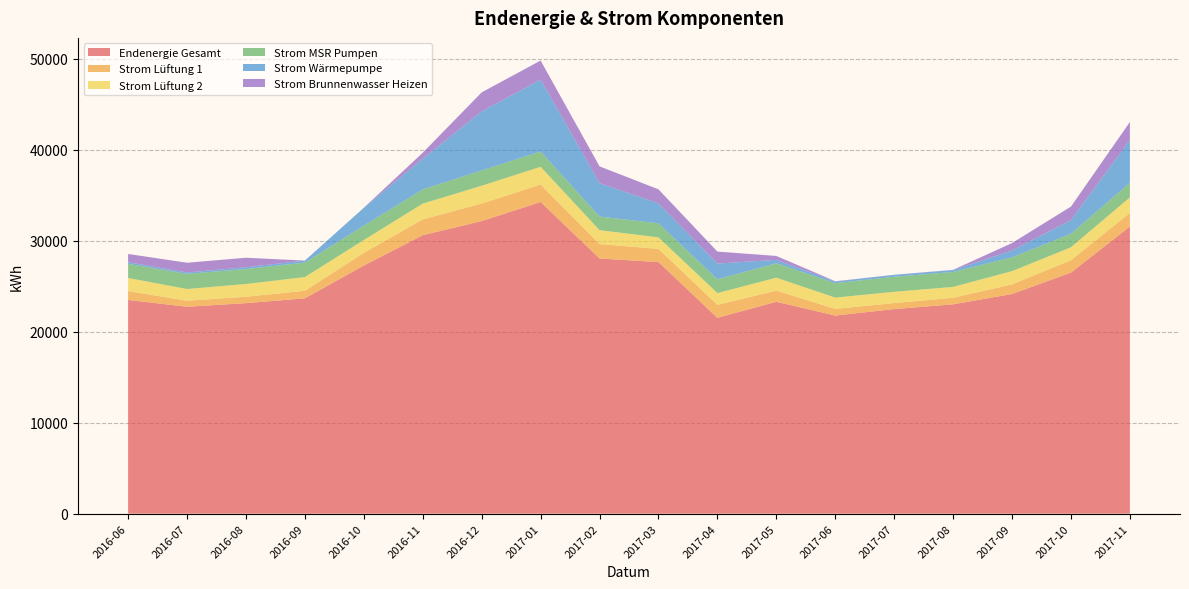

Reading left to right, transcribe all the data shown in this chart.

Endenergie Gesamt: 23487.5	22737.0	23133.2	23666.3	27270.7	30600.7	32156.0	34249.7	28042.1	27649.8	21522.5	23286.9	21770.7	22481.9	23007.2	24138.2	26494.1	31553.7
Strom Lüftung 1: 976.1	663.4	706.3	827.9	1393.7	1743.4	1928.9	1927.0	1585.2	1452.8	1428.8	1229.5	734.0	665.3	718.5	1063.3	1361.8	1496.7
Strom Lüftung 2: 1437.3	1288.4	1401.5	1508.1	1410.8	1730.2	1954.8	1943.3	1530.7	1264.5	1291.6	1417.3	1238.9	1235.1	1194.4	1452.4	1420.5	1710.9
Strom MSR Pumpen: 1556.3	1662.9	1647.6	1590.0	1583.9	1564.1	1681.8	1682.4	1492.6	1542.5	1517.8	1585.0	1589.4	1658.7	1645.1	1517.2	1491.0	1601.7
Strom Wärmepumpe: 181.4	154.2	190.6	221.4	1959.5	3379.7	6484.7	7910.7	3671.0	2196.1	1728.5	373.2	181.0	206.4	207.8	752.6	1504.5	4695.4
Strom Brunnenwasser Heizen: 901.7	1072.3	1047.1	0.0	0.7	650.8	2096.0	2085.0	1847.0	1538.7	1312.8	430.9	30.8	6.1	25.9	816.2	1479.1	1992.2